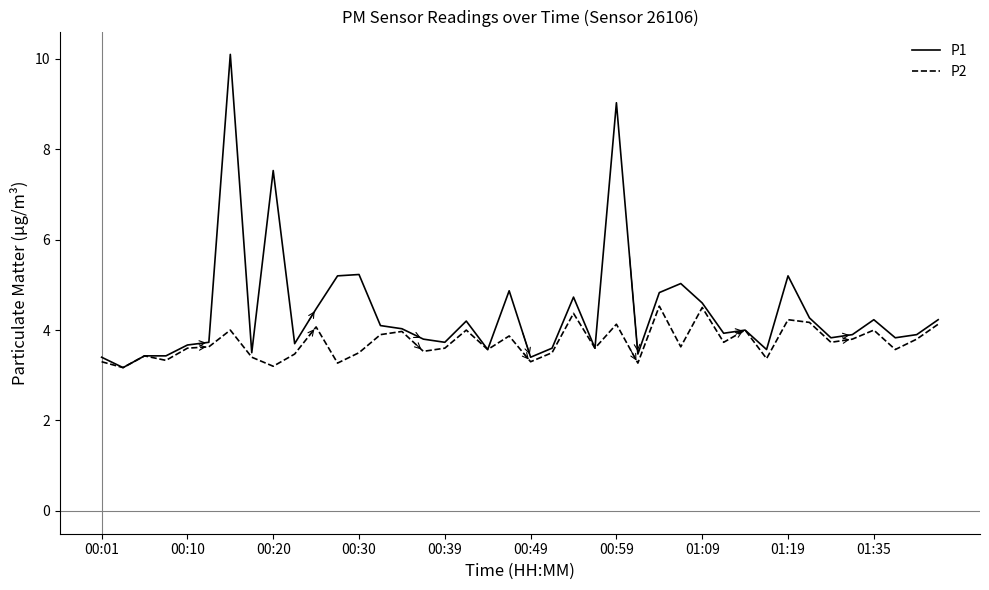

Which series has the largest total across all categories?

P1